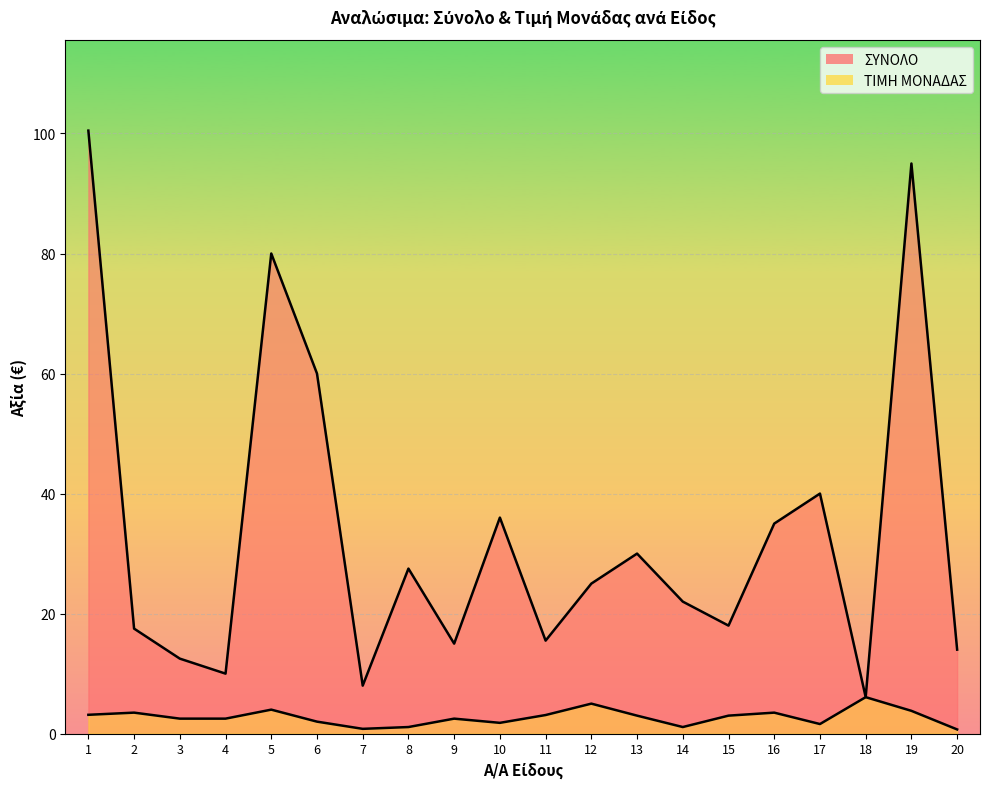

Which has a higher value, 15 or 5?

5